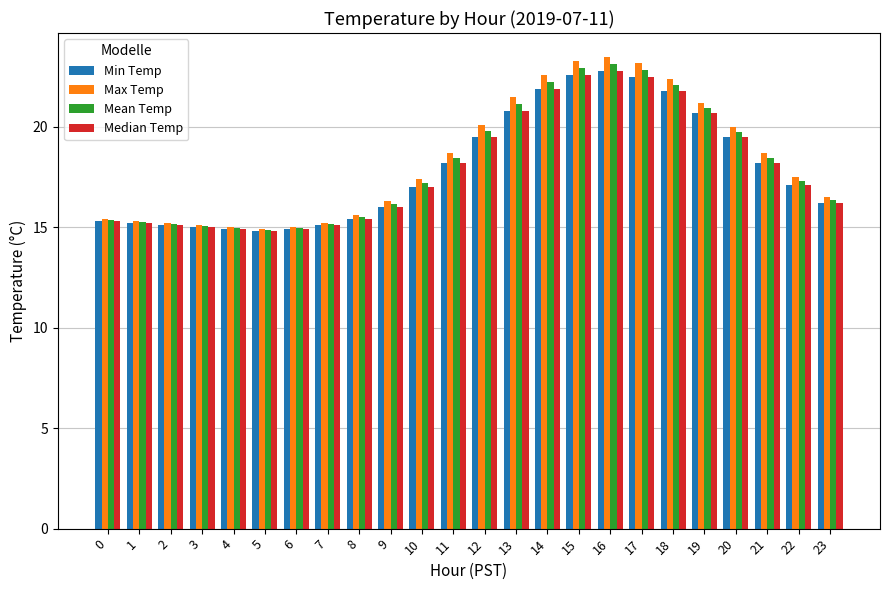

What is the approximate value of Mean Temp at 22?

17.3